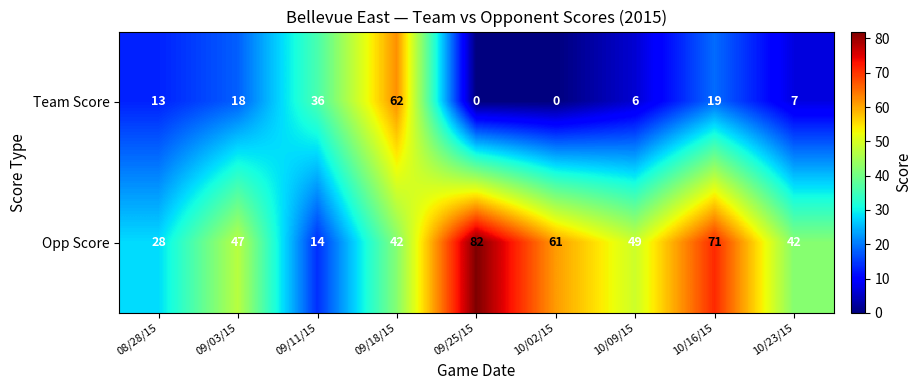

Reading left to right, what are all the values shown in this chart?

Team Score: 13	18	36	62	0	0	6	19	7
Opp Score: 28	47	14	42	82	61	49	71	42